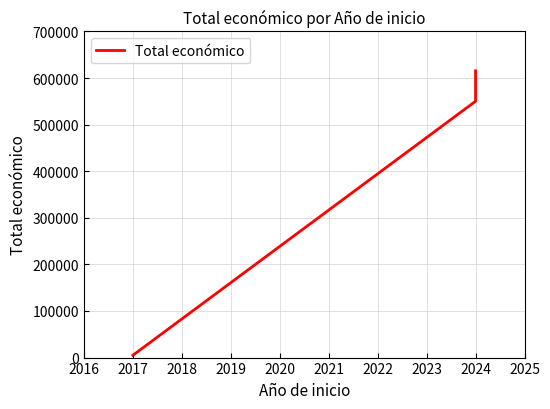

What is the sum of the values at 2017 and 2016?

555111